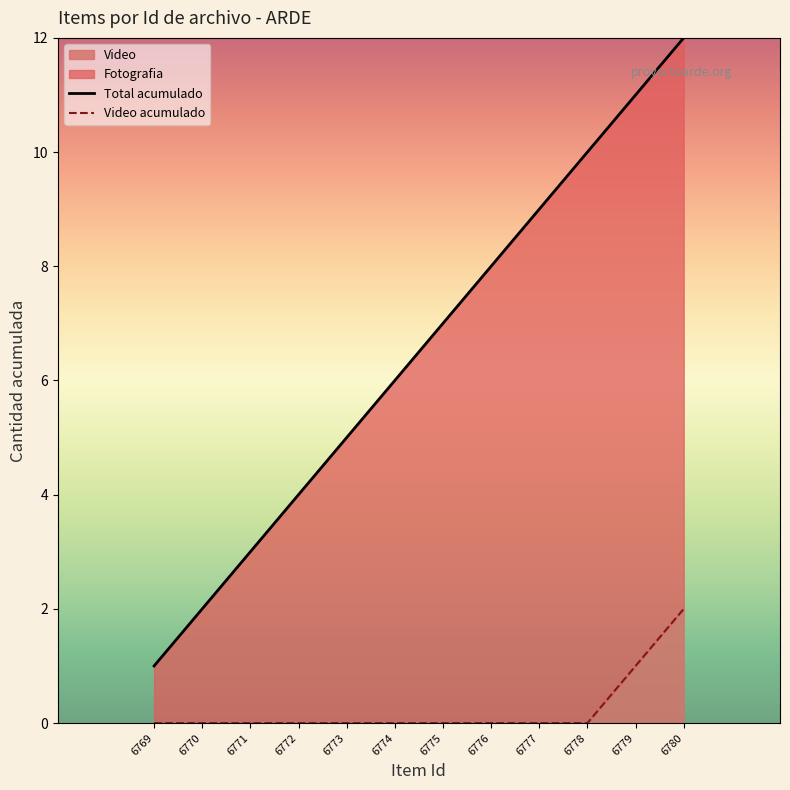

True or false: Video acumulado has a value of 3 at 6780.

False